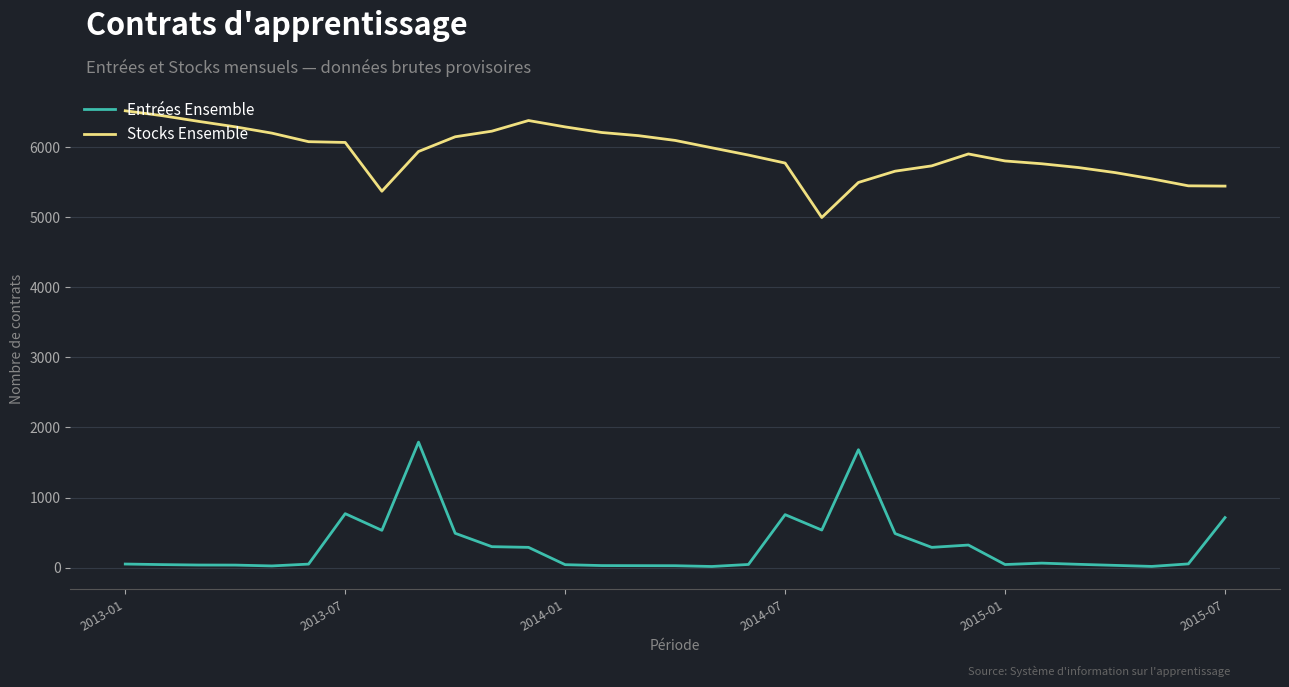

Which series has the largest range (max minus min)?

Entrées Ensemble